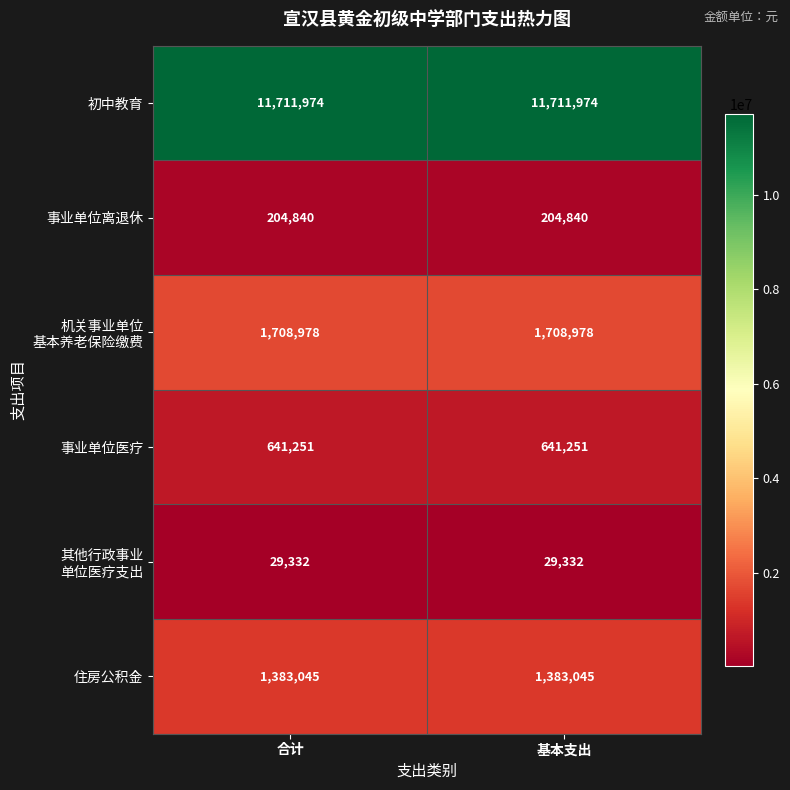

Is it true that 事业单位医疗 equals 641251 at 合计?

True